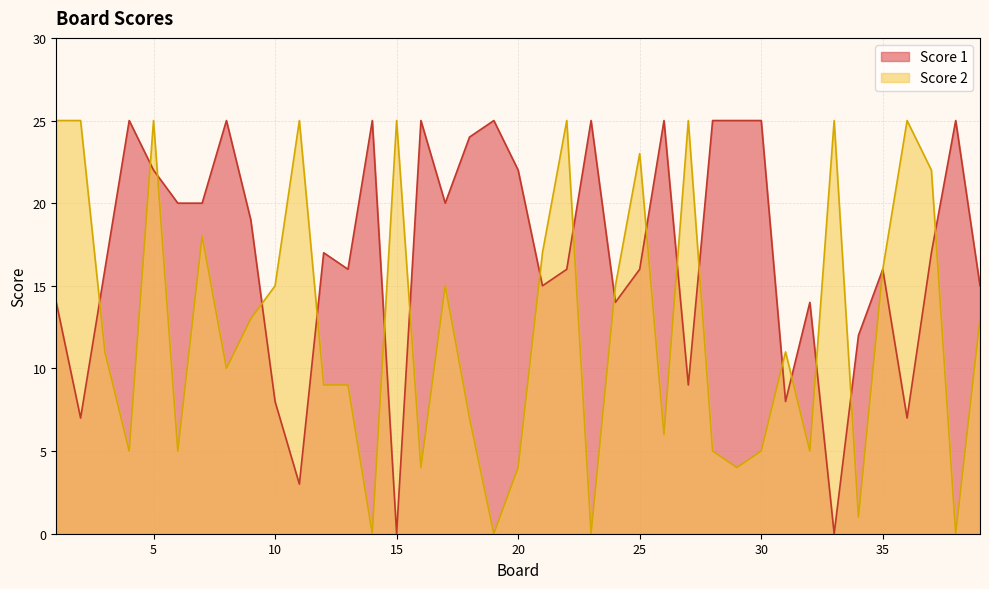

The Score 2 series shows 6 at 26. True or false?

True